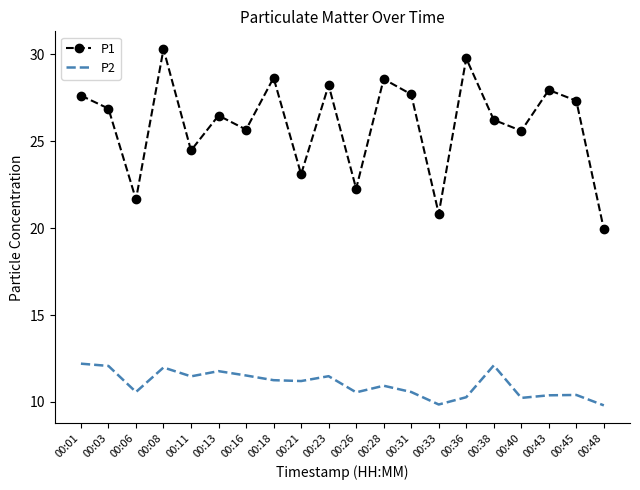

What value does the P1 series have at 00:11?

24.5